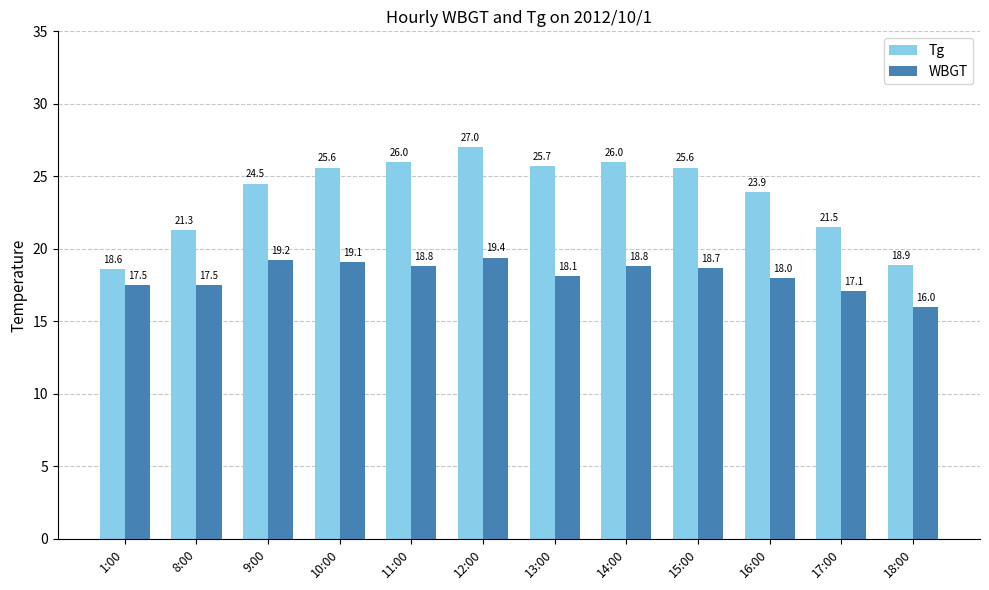

Reading left to right, list all the values displayed in this chart.

Tg: 1:00=18.6	8:00=21.3	9:00=24.5	10:00=25.6	11:00=26.0	12:00=27.0	13:00=25.7	14:00=26.0	15:00=25.6	16:00=23.9	17:00=21.5	18:00=18.9
WBGT: 1:00=17.5	8:00=17.5	9:00=19.2	10:00=19.1	11:00=18.8	12:00=19.4	13:00=18.1	14:00=18.8	15:00=18.7	16:00=18.0	17:00=17.1	18:00=16.0